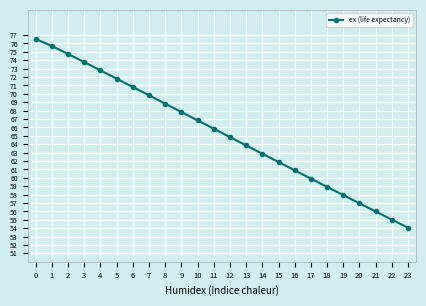

Does the chart have visible grid lines?

Yes